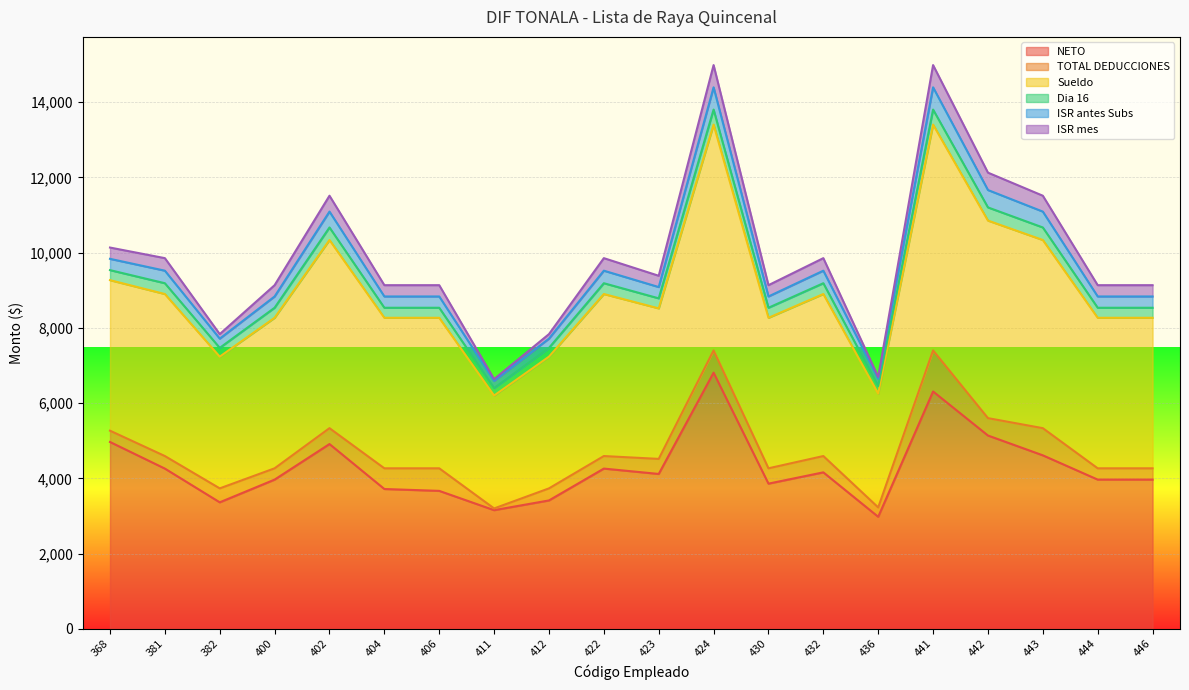

At which category does NETO reach its first local valley?

382